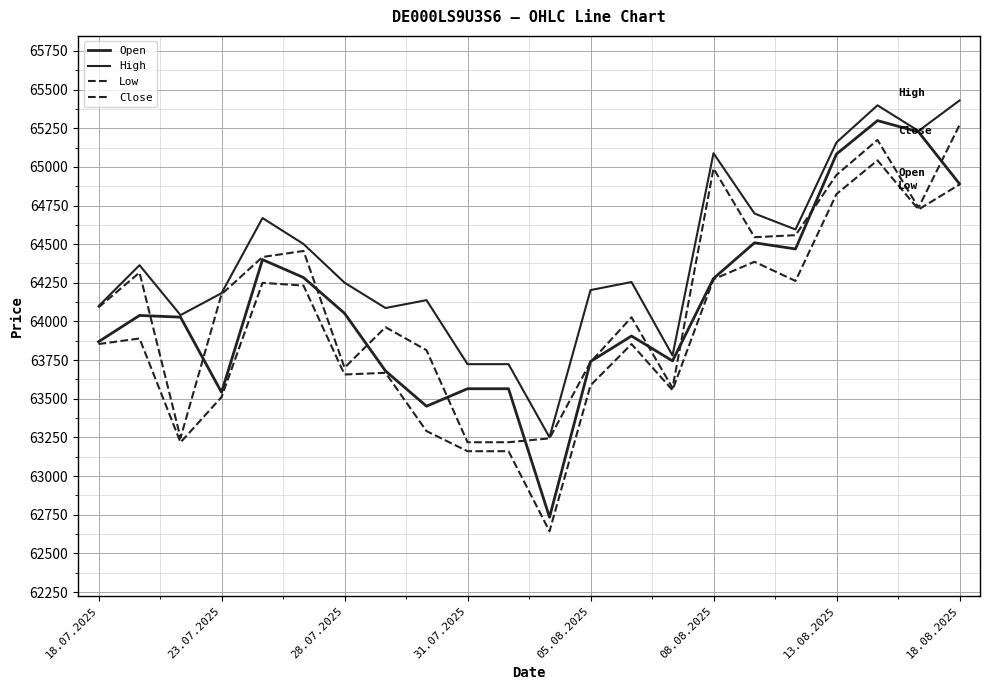

Reading left to right, what are all the values shown in this chart?

Open: 63869	64039	64028	63542	64400	64284	64053	63680	63452	63565	63565	62734	63741	63906	63745	64278	64509	64469	65083	65299	65226	64890
High: 64099	64364	64041	64183	64669	64501	64251	64087	64138	63724	63724	63251	64203	64255	63780	65088	64698	64595	65158	65398	65232	65429
Low: 63854	63890	63218	63511	64250	64232	63657	63668	63291	63161	63161	62643	63587	63854	63556	64273	64386	64262	64824	65042	64724	64886
Close: 64091	64316	63247	64176	64417	64456	63701	63963	63814	63219	63219	63244	63737	64027	63570	64989	64545	64558	64948	65174	64736	65270